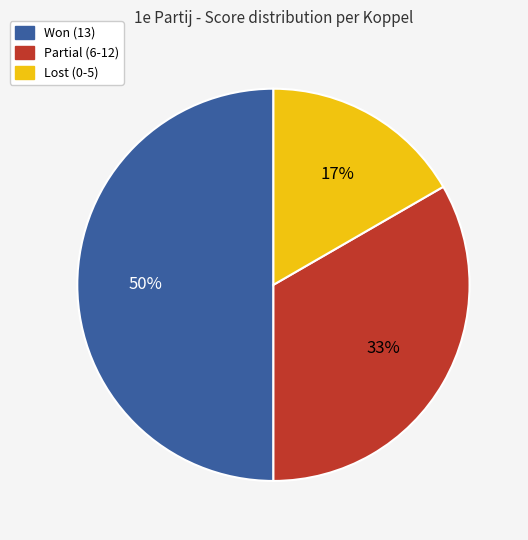

To the nearest percent, what is the difference between the largest and smallest slice percentages?

33%